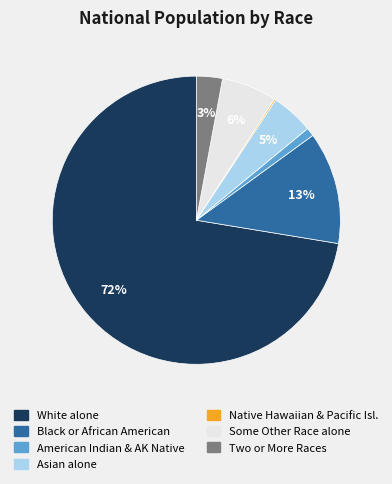

Does any single category account for the majority?

Yes